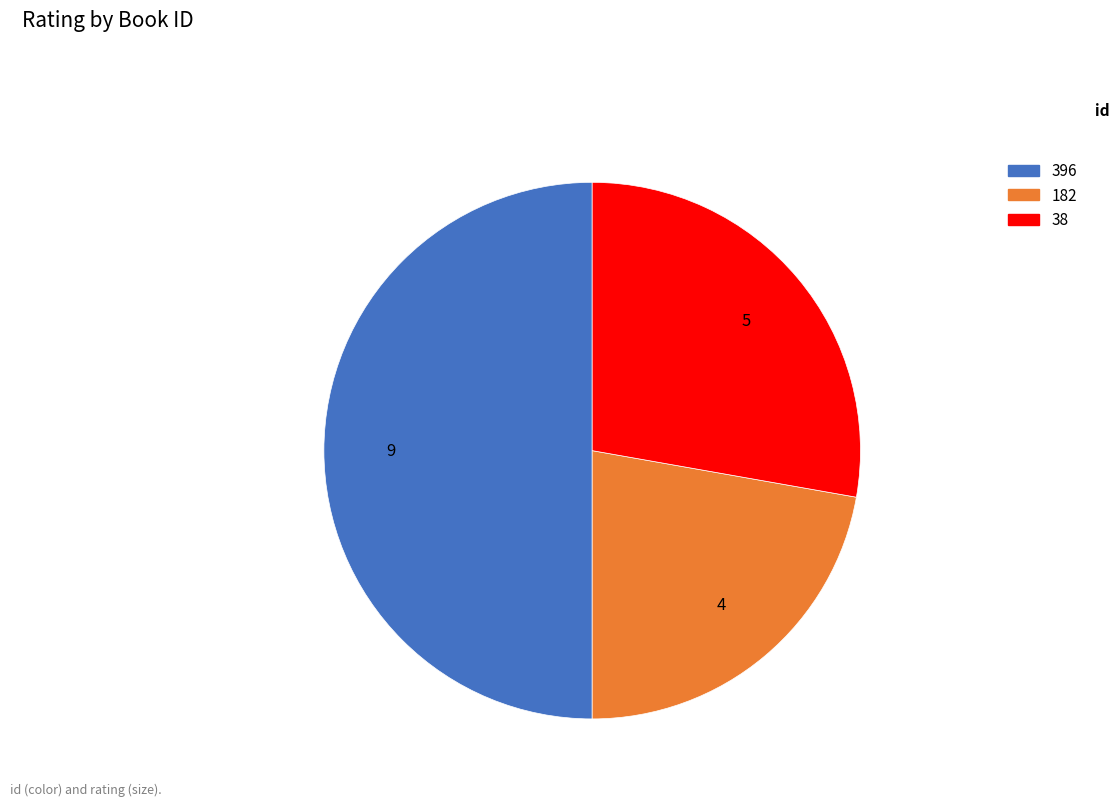

Rank the categories by value from highest to lowest.

396, 38, 182